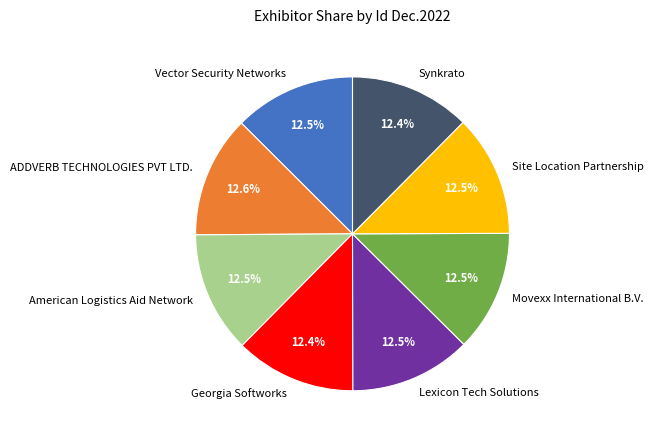

Is the sum of Synkrato and Georgia Softworks greater than half?

No